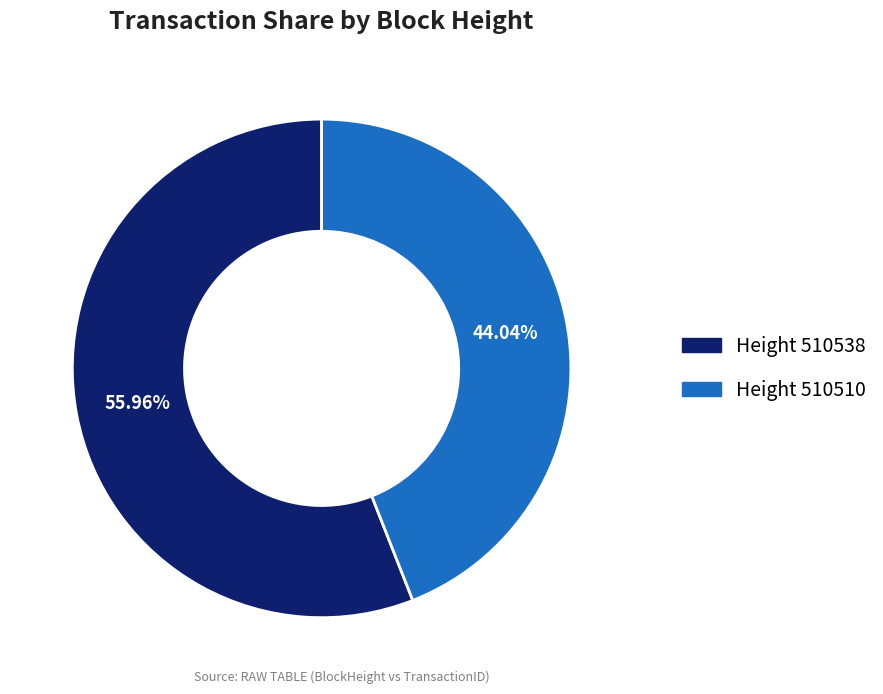

Is there any slice that represents more than half of the pie?

Yes